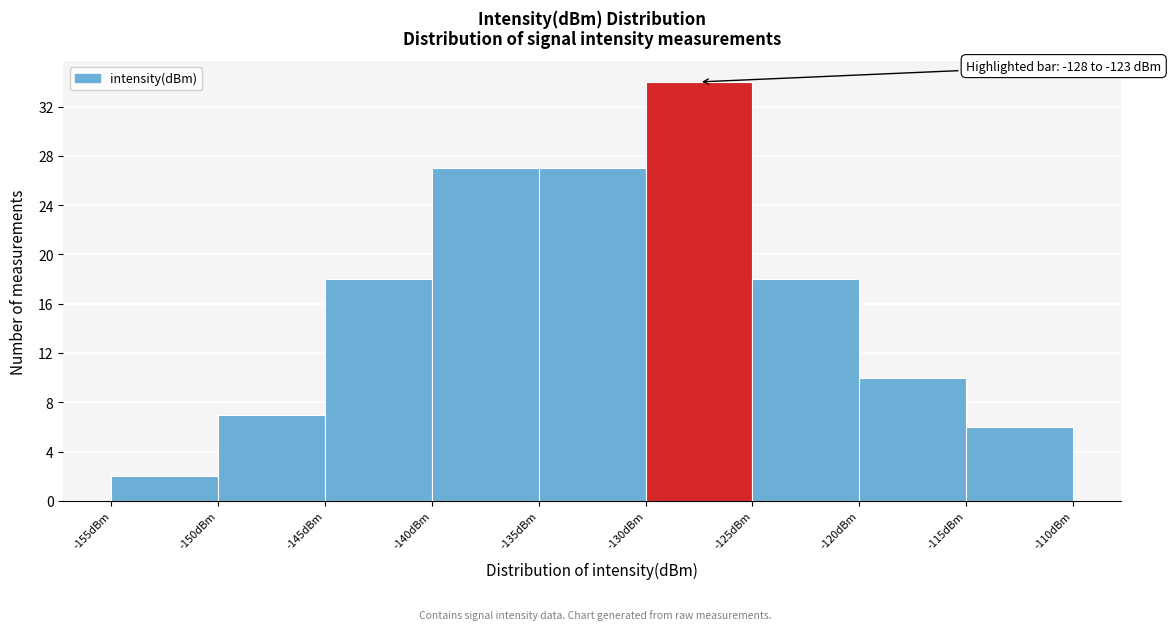

Over which range of the x-axis is the bar tallest?

-130 to -125